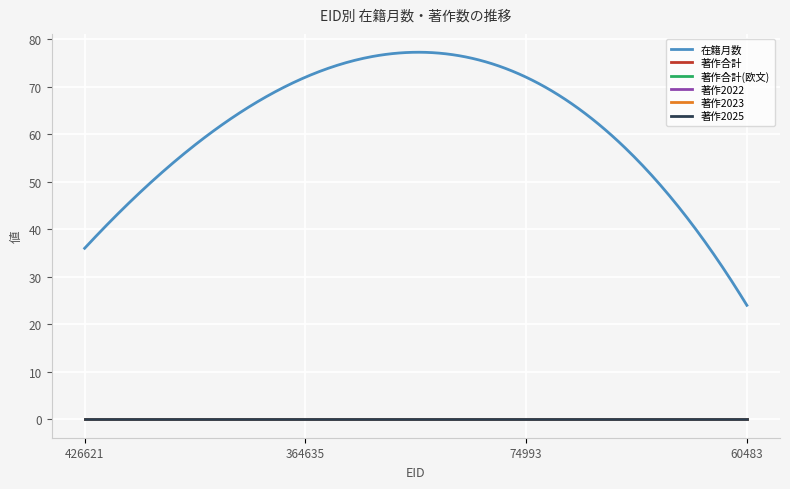

Which category has the highest value in the 著作2023 series?

426621